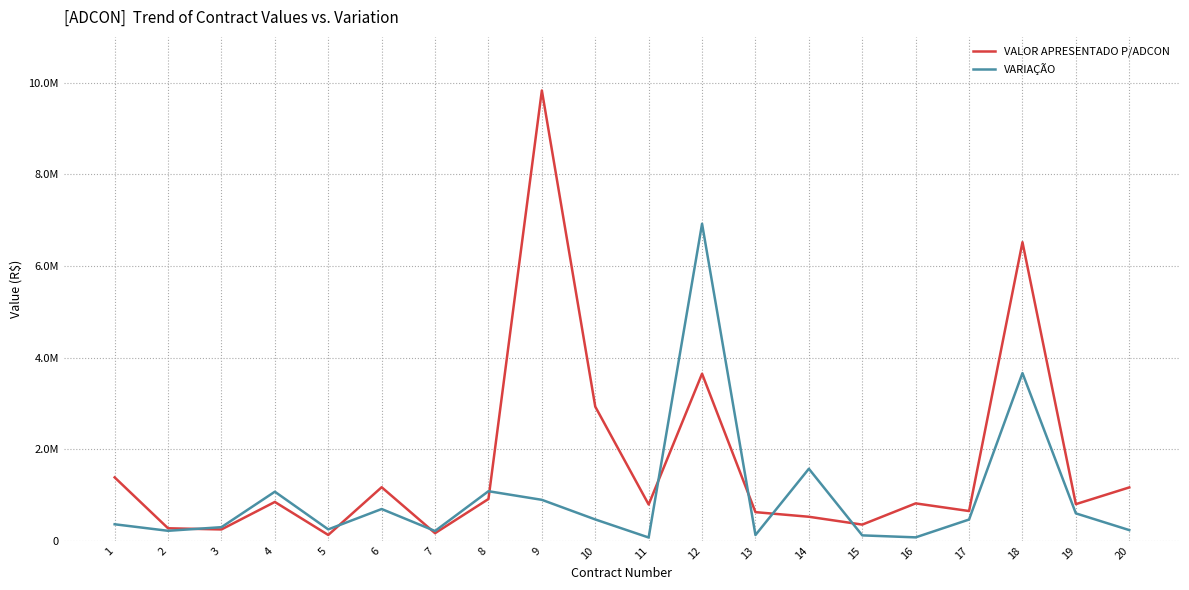

Which category has the highest value in the VALOR APRESENTADO P/ADCON series?

9